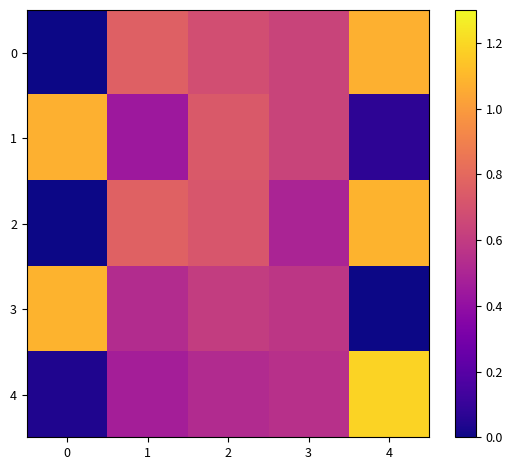

What is the greatest value displayed?

1.2